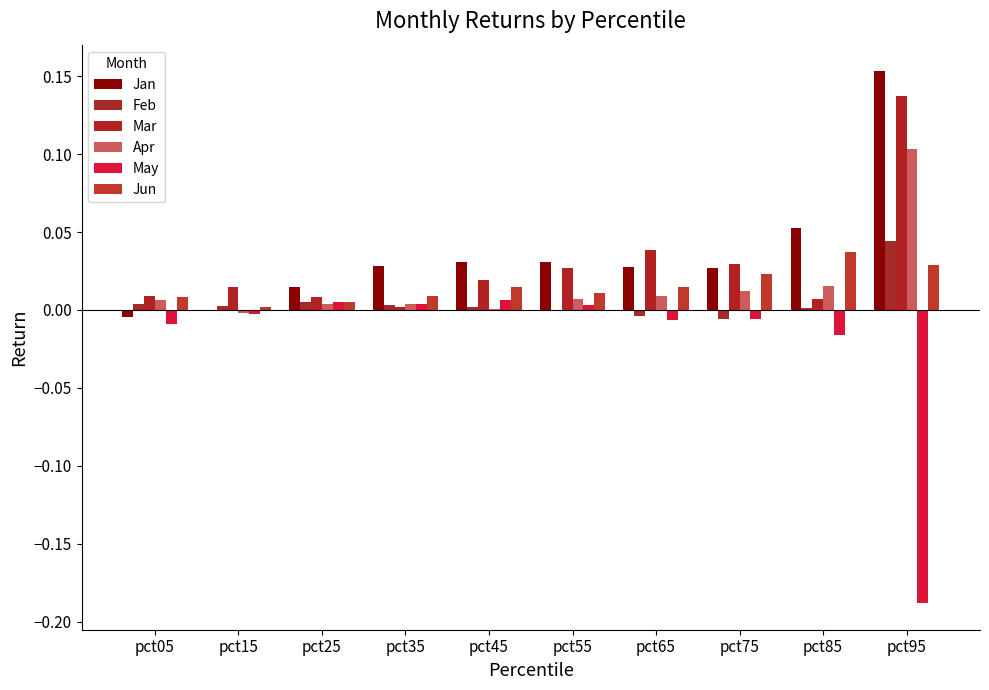

List the labels in order of Apr value, smallest first.

pct15, pct45, pct25, pct35, pct05, pct55, pct65, pct75, pct85, pct95